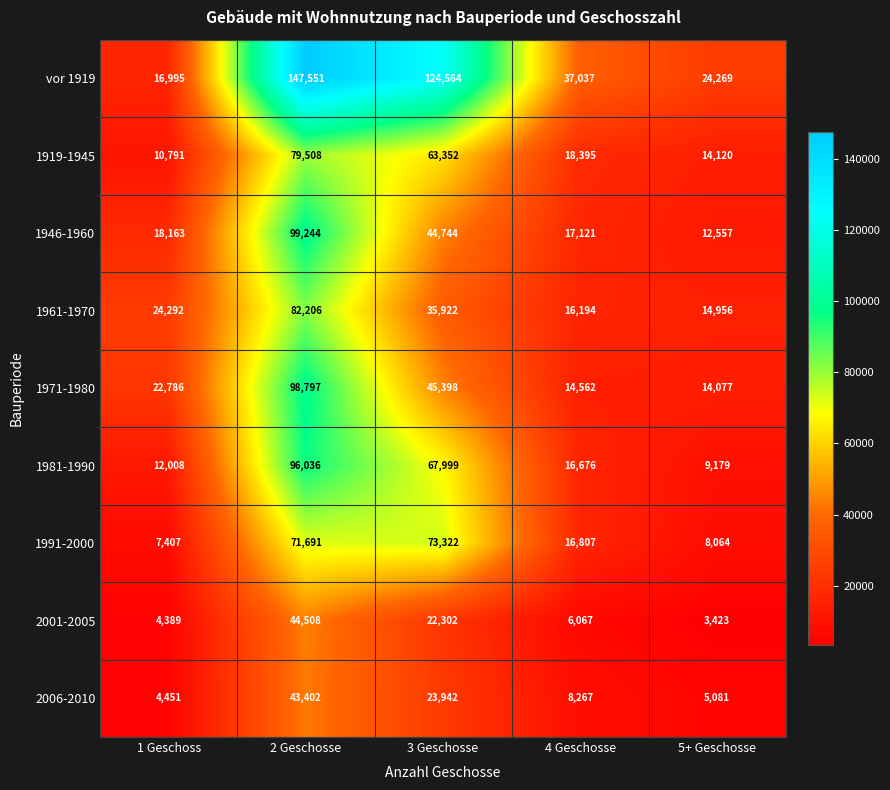

What is the difference between the highest and lowest values at 2 Geschosse?

104149